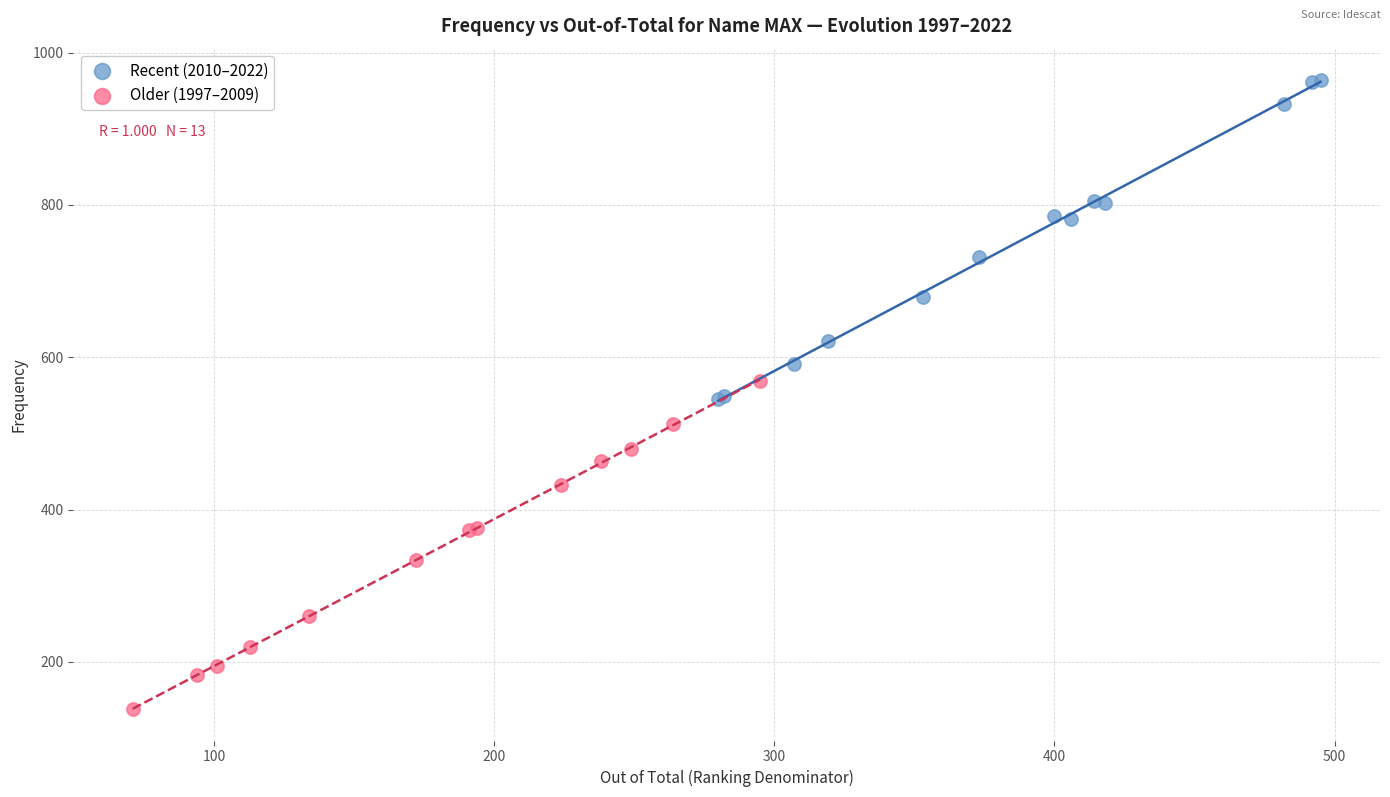

Which series reaches the minimum Y coordinate?

Older (1997–2009)